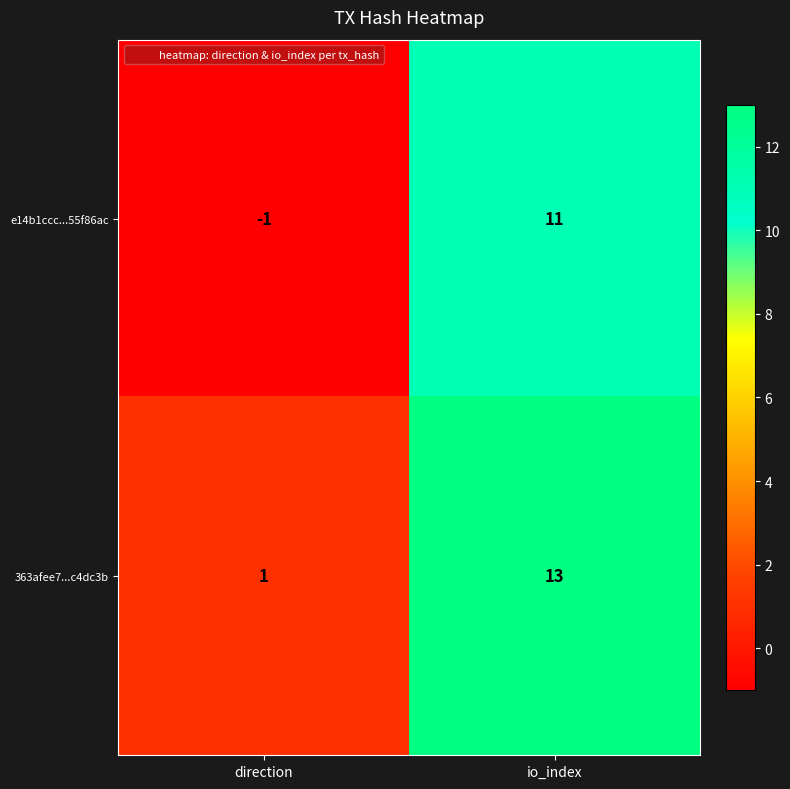

How many categories are shown in the chart?

2